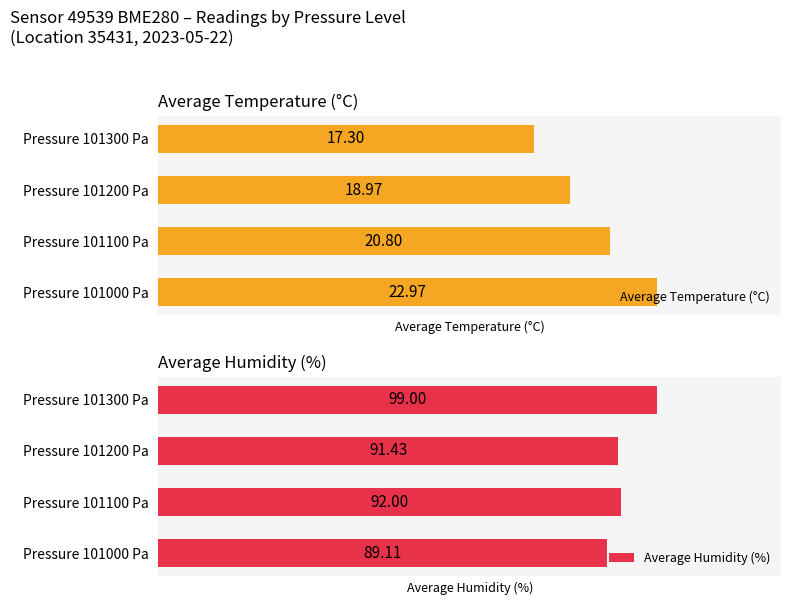

Reading right to left, transcribe all the data shown in this chart.

Average Temperature (°C): 17.3	19.0	20.8	23.0
Average Humidity (%): 99.0	91.4	92.0	89.1